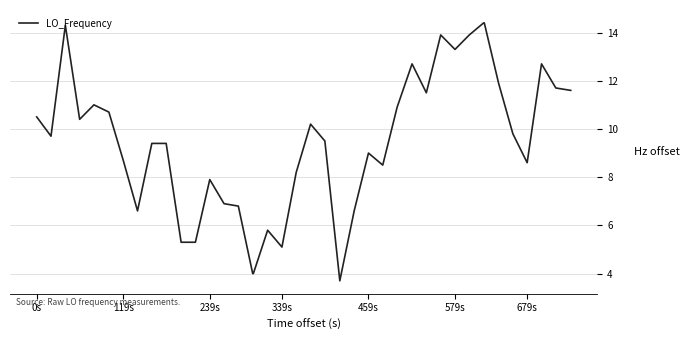

What is the difference between the maximum and minimum values?

10.7